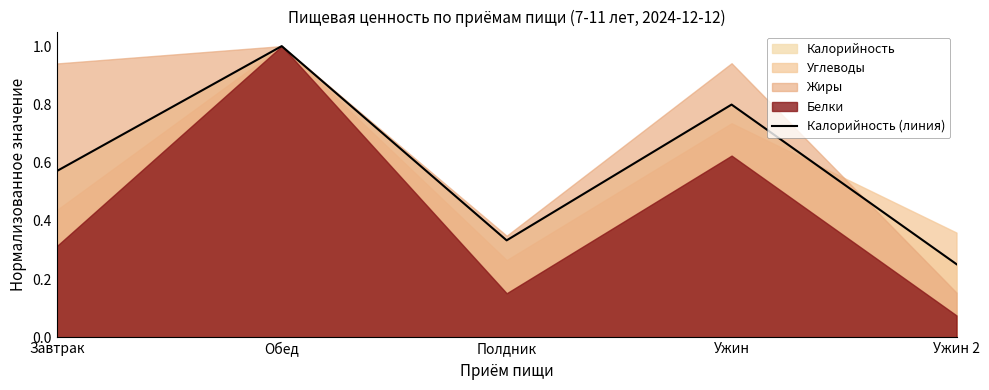

What is the label of the 1st point from the left?

Завтрак